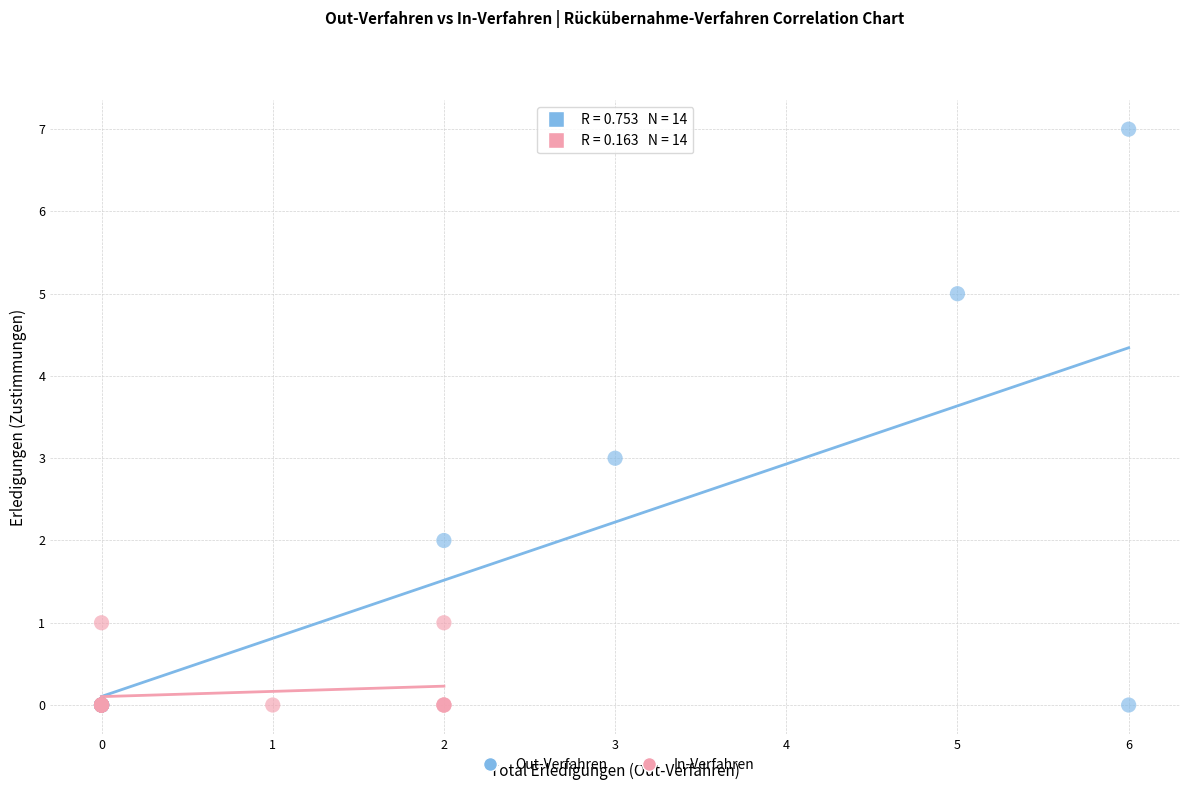

Which series has the largest Y range (max minus min)?

Out-Verfahren